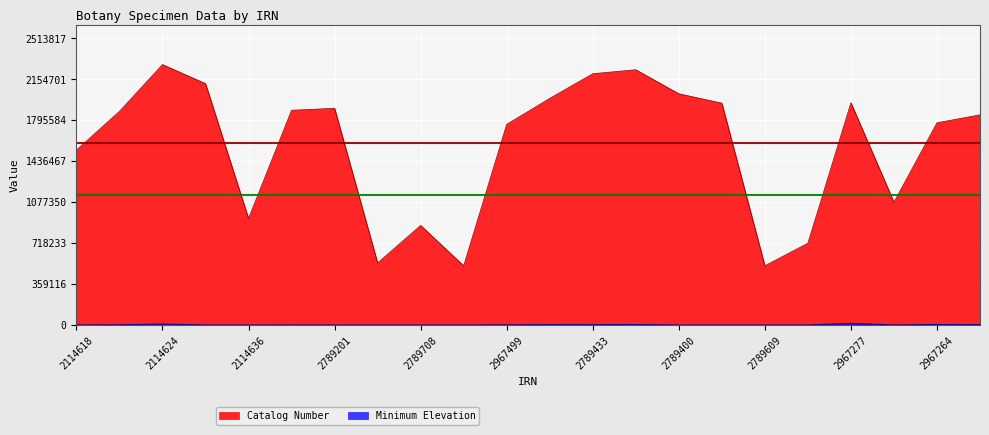

What position from the right is 2967268?

3